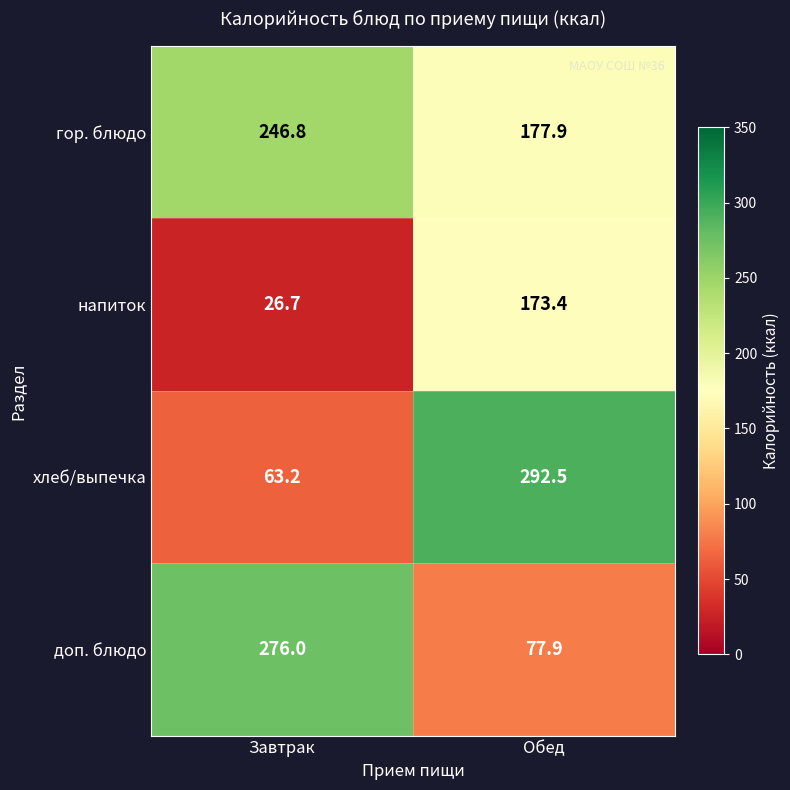

The value of доп. блюдо at Обед is 77.9. True or false?

True